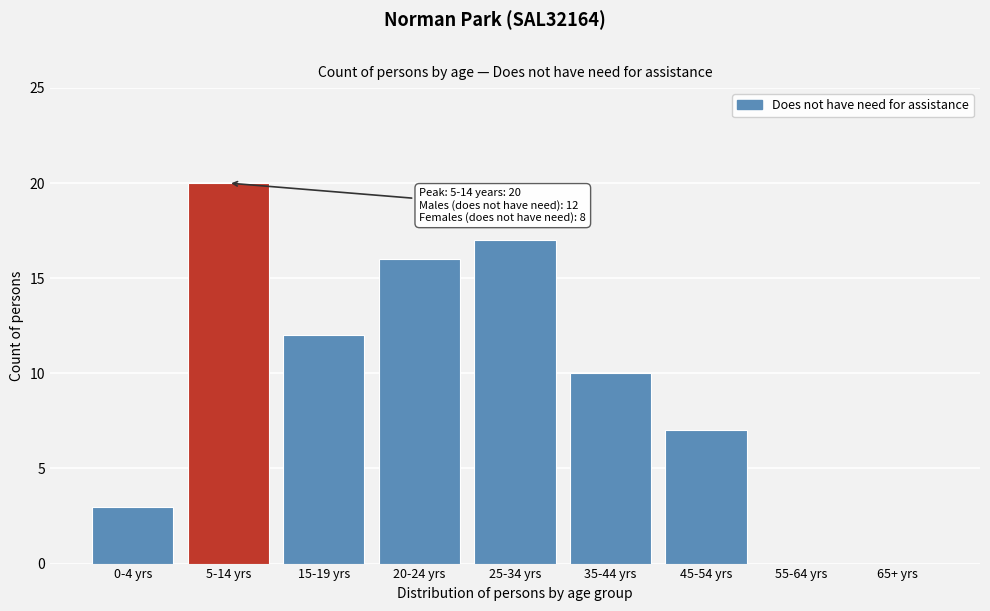

Reading left to right, extract all data points from this chart.

0-4 yrs=3	5-14 yrs=20	15-19 yrs=12	20-24 yrs=16	25-34 yrs=17	35-44 yrs=10	45-54 yrs=7	55-64 yrs=0	65+ yrs=0